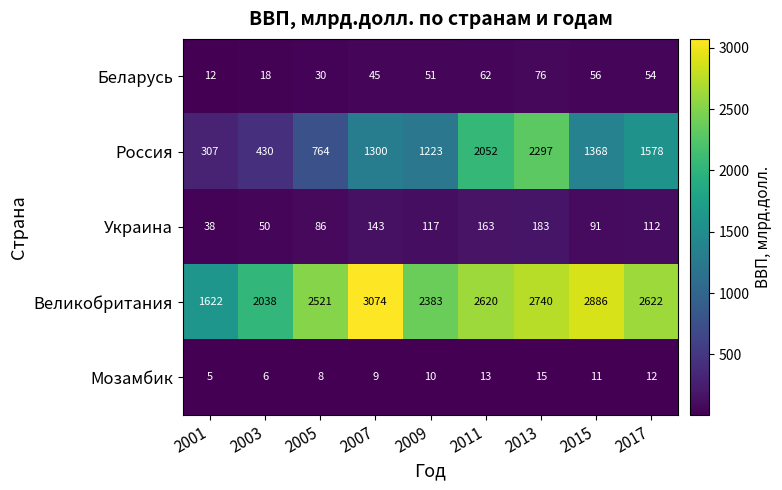

How many distinct data groups are displayed?

5